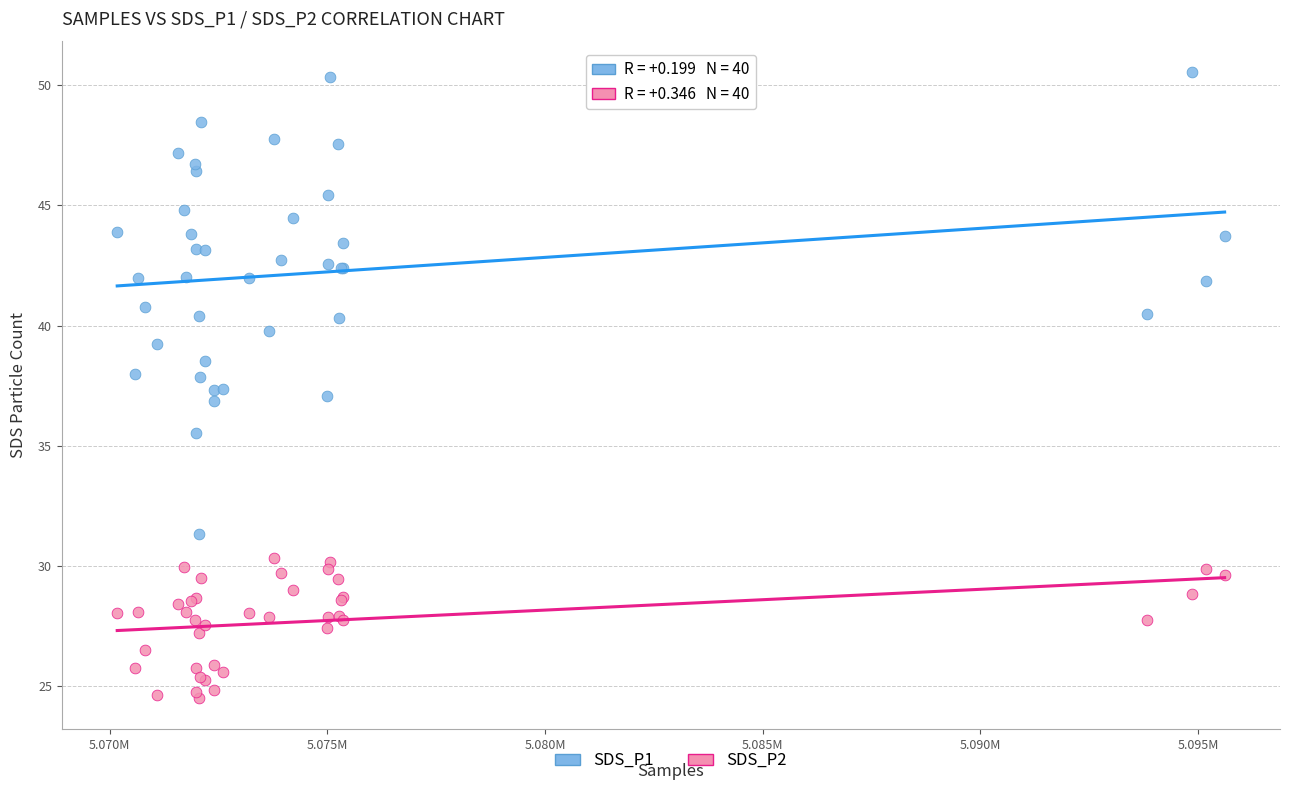

What is the X range (max minus min) for the scatter plot?

25440.0